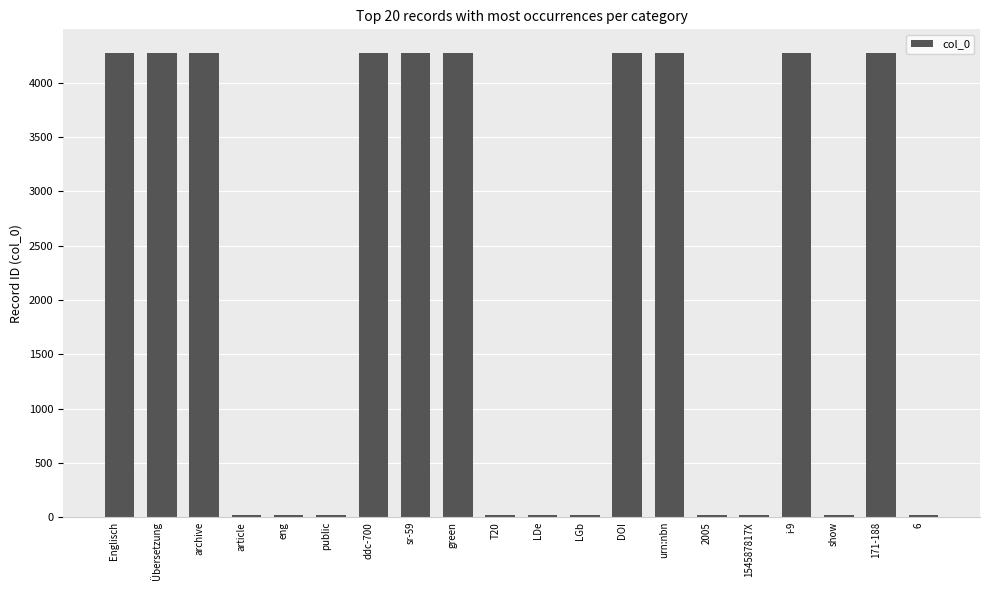

What is the sum of the values at LDe and i-9?

4299